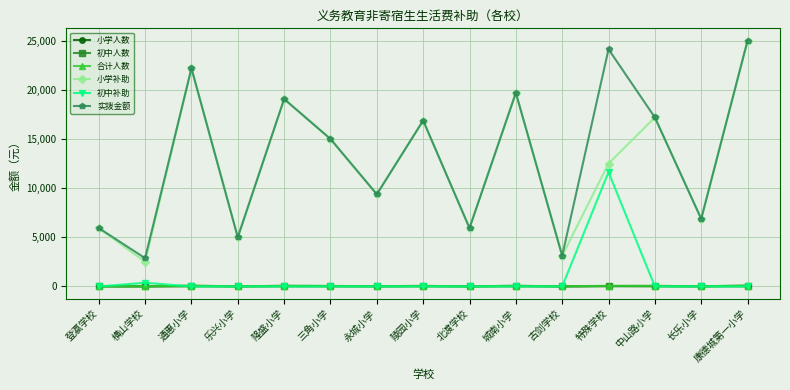

At how many categories does at least one series exceed 21224?

3